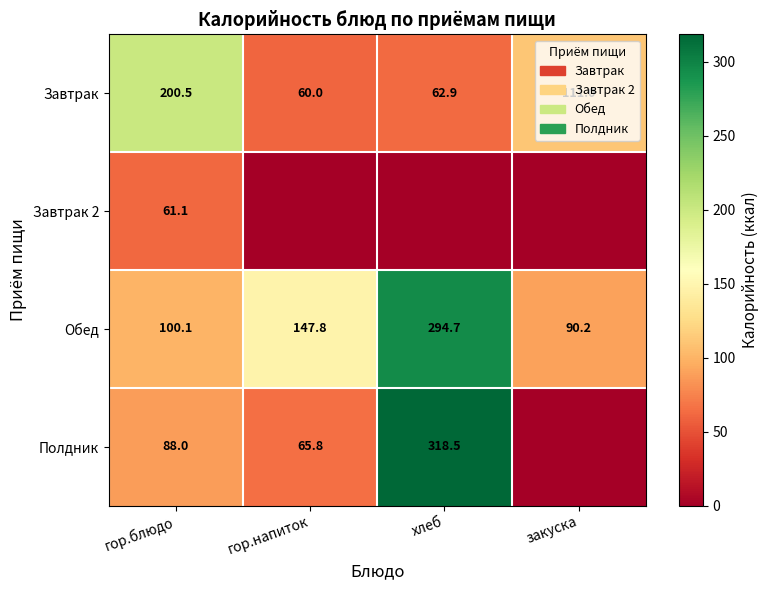

At which label does Завтрак first exceed 111?

гор.блюдо